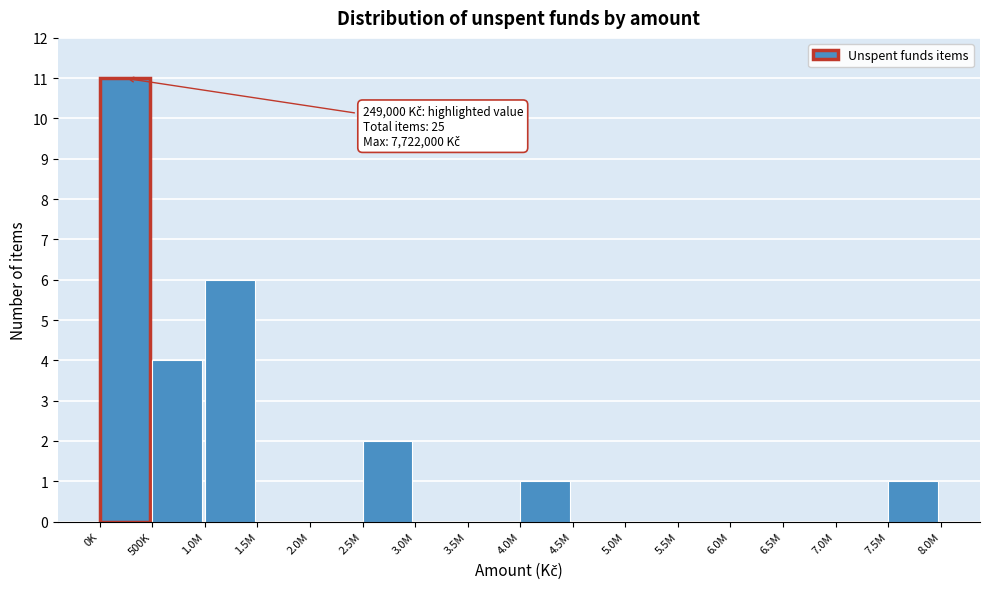

Reading left to right, list all the values displayed in this chart.

0K=11	500K=4	1.0M=6	1.5M=0	2.0M=0	2.5M=2	3.0M=0	3.5M=0	4.0M=1	4.5M=0	5.0M=0	5.5M=0	6.0M=0	6.5M=0	7.0M=0	7.5M=1